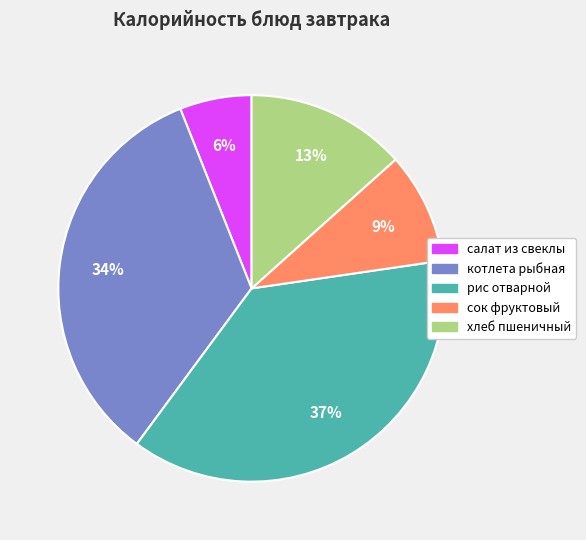

Which has a higher value, сок фруктовый or рис отварной?

рис отварной